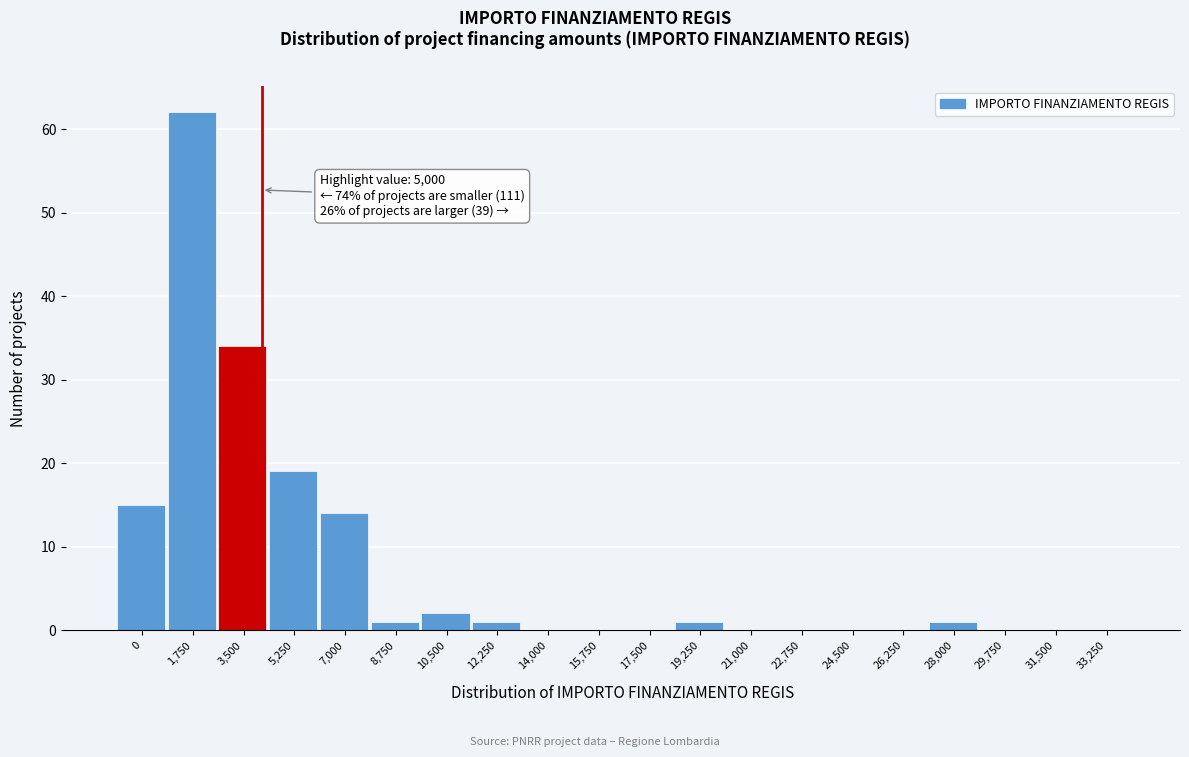

Reading left to right, list all the values displayed in this chart.

0=15	1,750=62	3,500=34	5,250=19	7,000=14	8,750=1	10,500=2	12,250=1	14,000=0	15,750=0	17,500=0	19,250=1	21,000=0	22,750=0	24,500=0	26,250=0	28,000=1	29,750=0	31,500=0	33,250=0